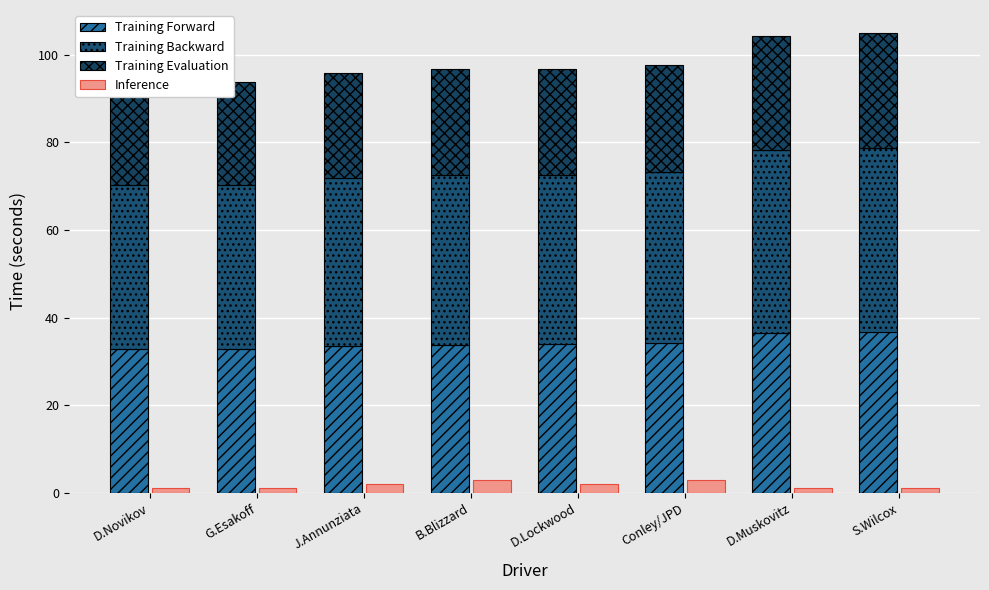

What is the greatest value displayed?

42.0